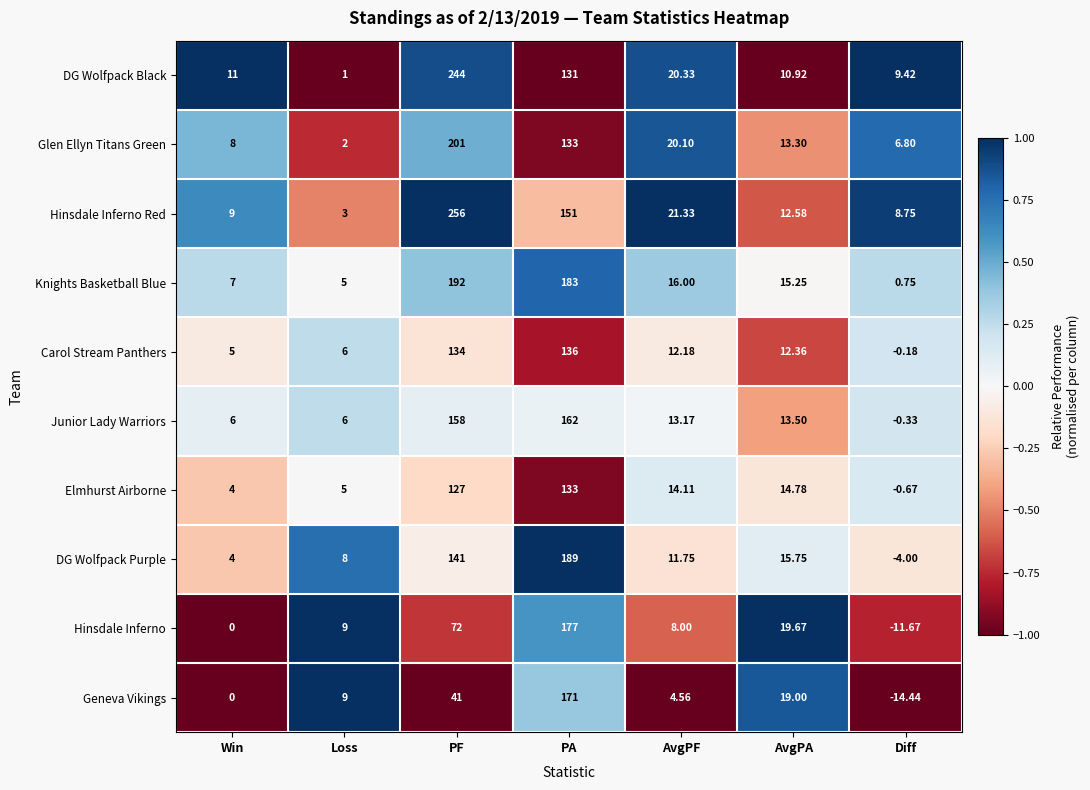

Where is Junior Lady Warriors nearest to the value 80?

AvgPA